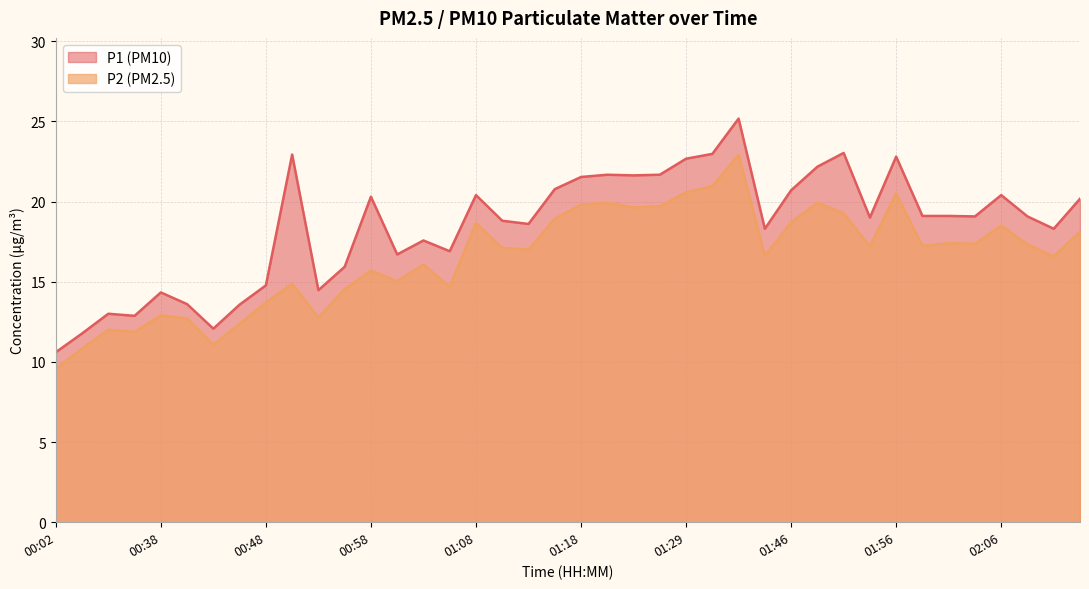

True or false: P2 and P1 cross at least once.

False